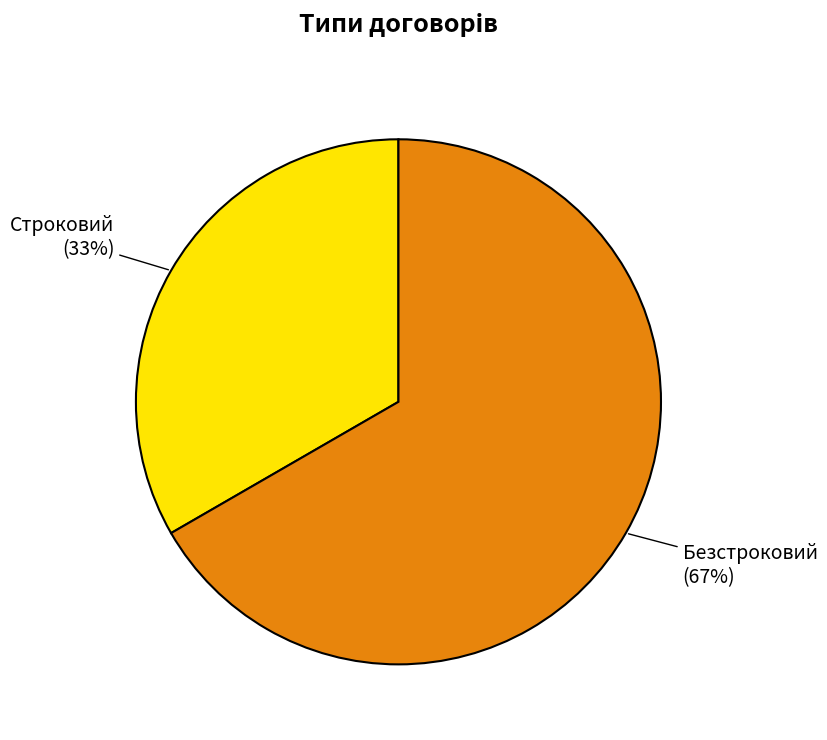

Is there a majority slice in this chart?

Yes